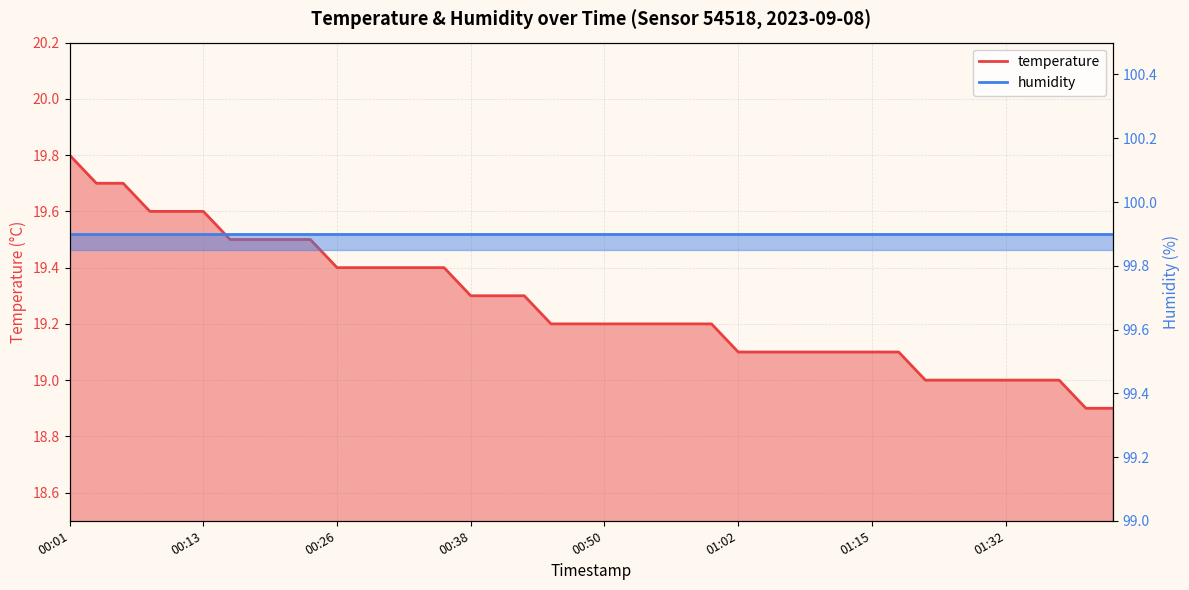

What is the label of the 20th point from the right?

00:50